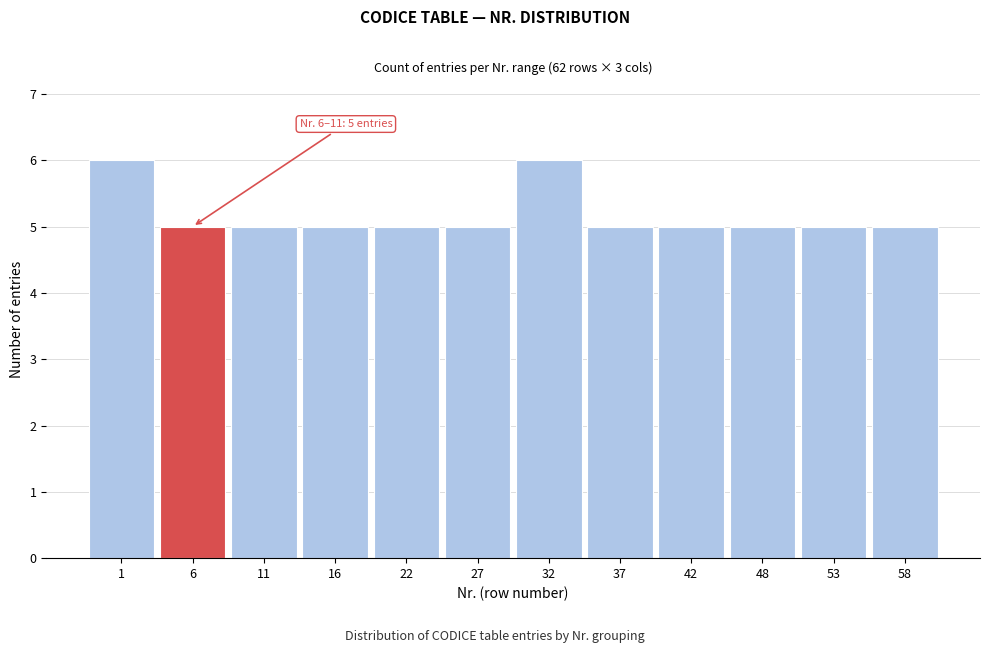

Reading left to right, what are all the values shown in this chart?

1=6	6=5	11=5	16=5	22=5	27=5	32=6	37=5	42=5	48=5	53=5	58=5